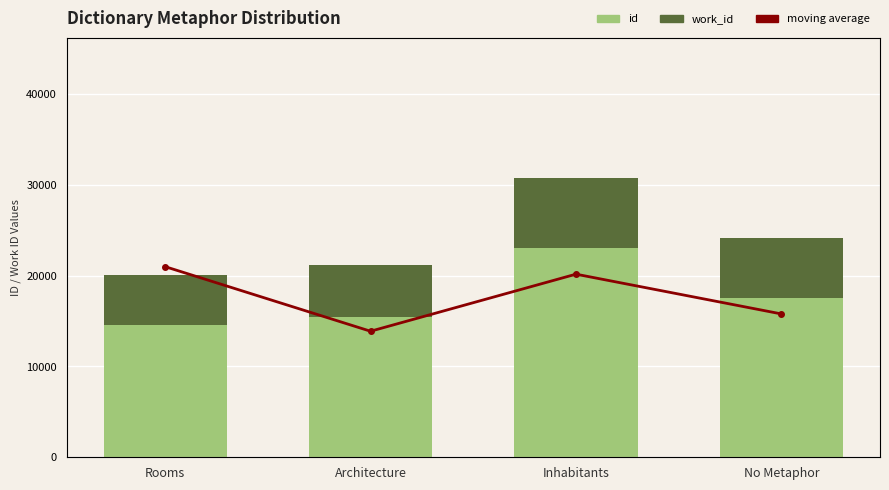

Which series has the largest total across all categories?

id